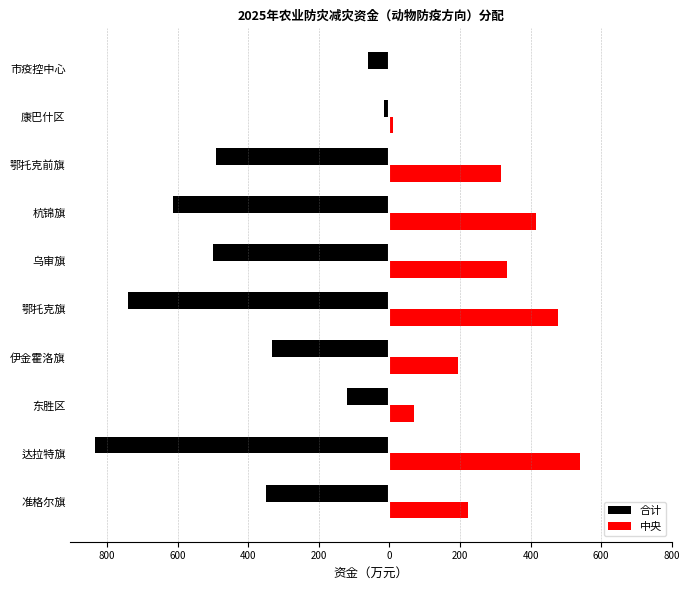

Reading right to left, what are all the values shown in this chart?

合计: -60.0	-15.6	-492.3	-613.0	-501.0	-740.4	-332.5	-120.1	-835.4	-348.8
中央: 0.0	10.1	315.3	415.6	333.1	478.8	192.8	68.4	539.2	222.7